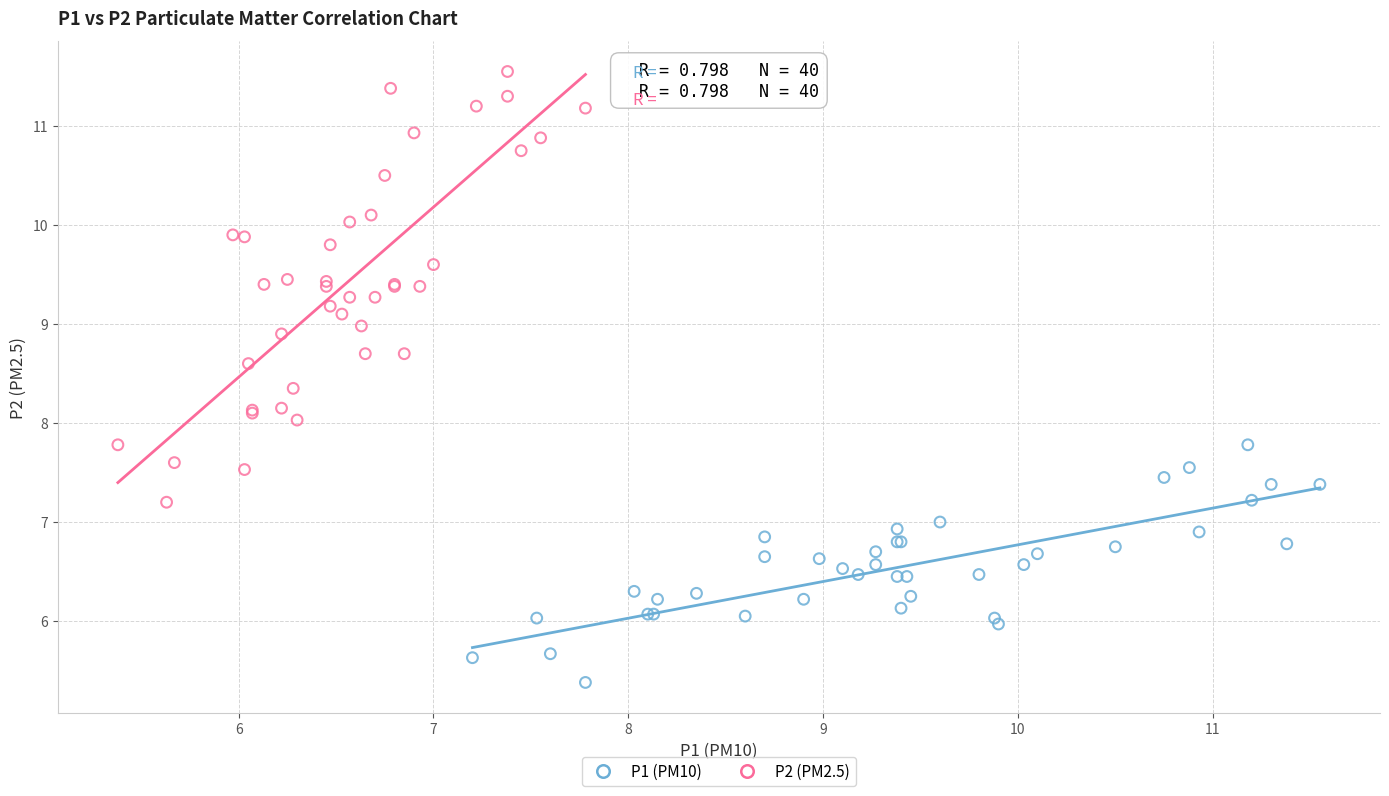

Which series contains the highest Y value?

P2 (PM2.5)